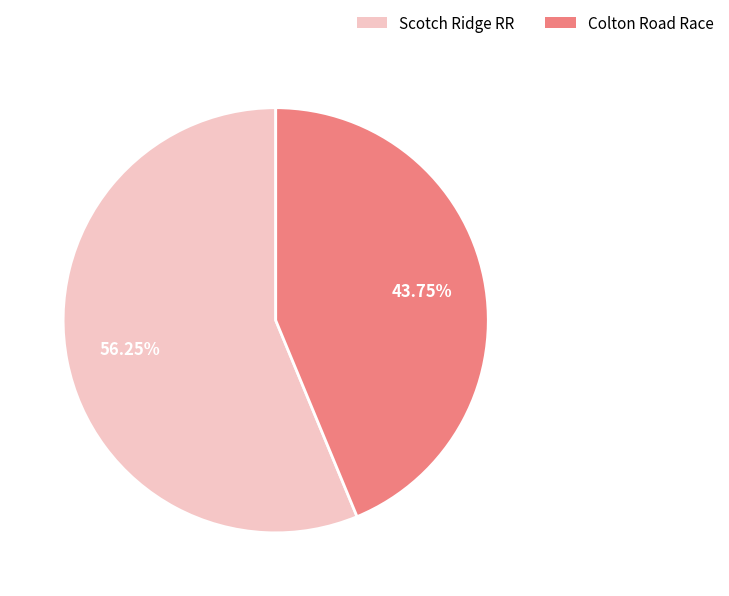

Is there a majority slice in this chart?

Yes